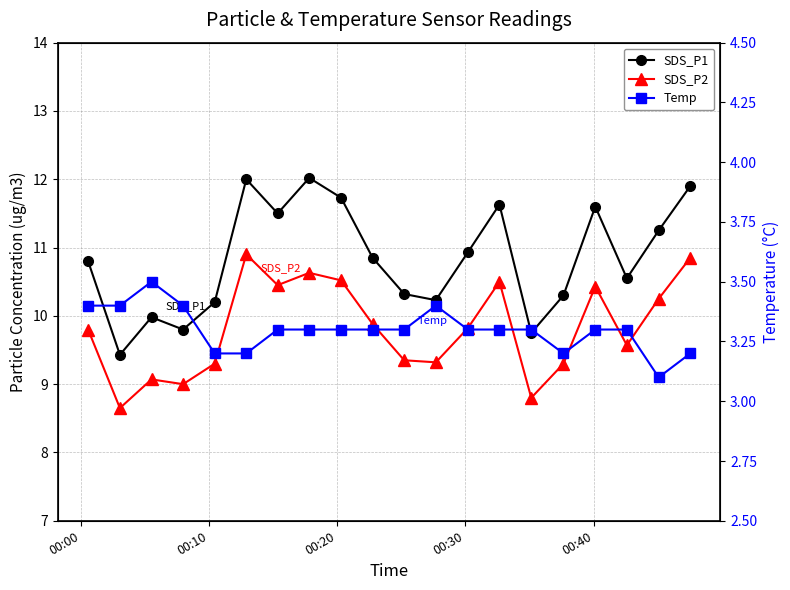

What is the sum of all SDS_P2 values?

196.4